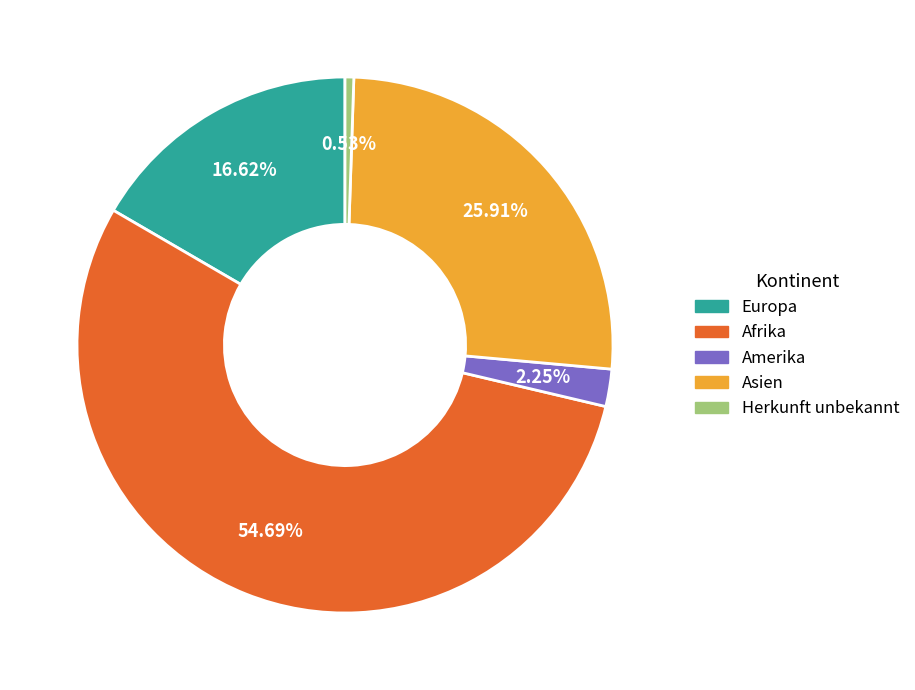

What percentage is the Amerika slice, to the nearest percent?

2%